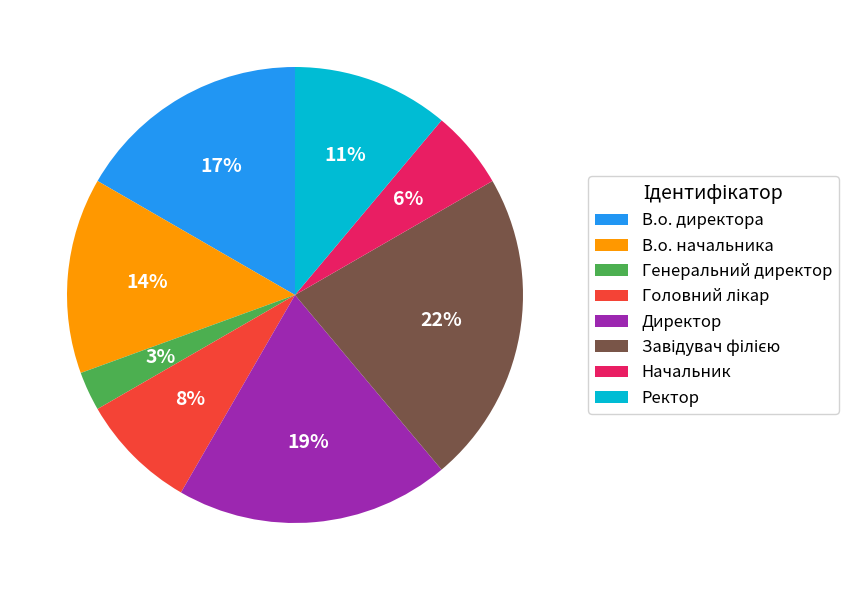

Between В.о. директора and Директор, which is larger?

Директор